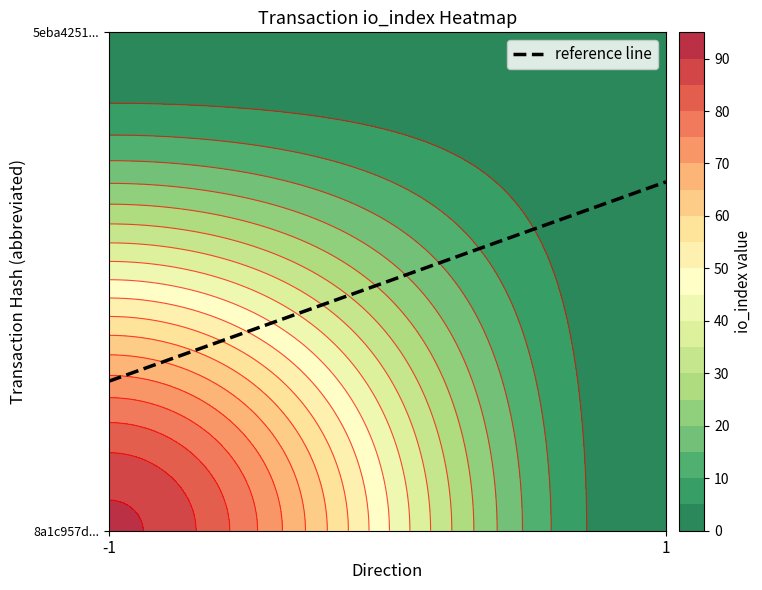

The value of 5eba4251b059ad7faafe0807f88b2528ae526f6 at io_index is 1. True or false?

True